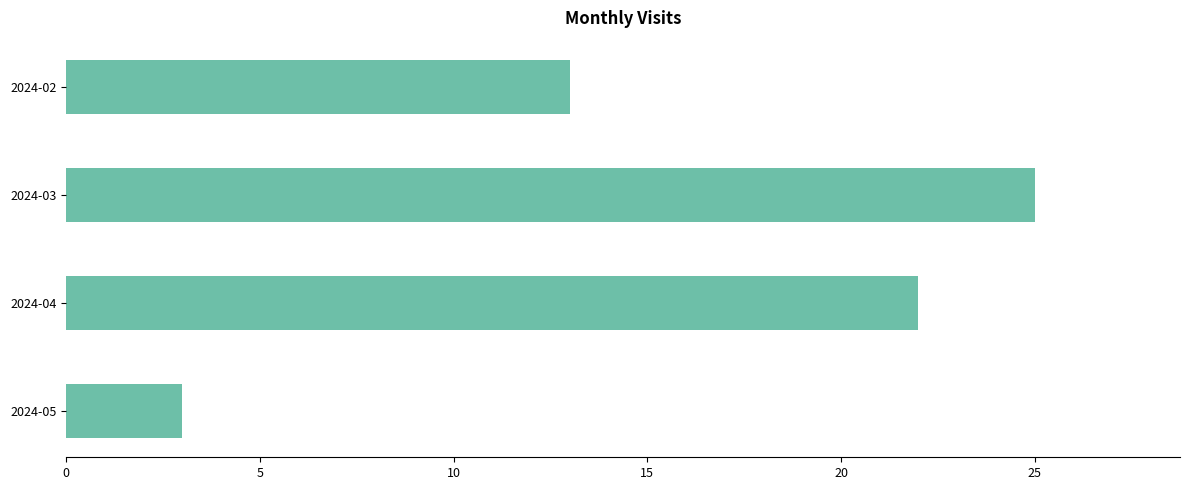

How many bars are there in total?

4